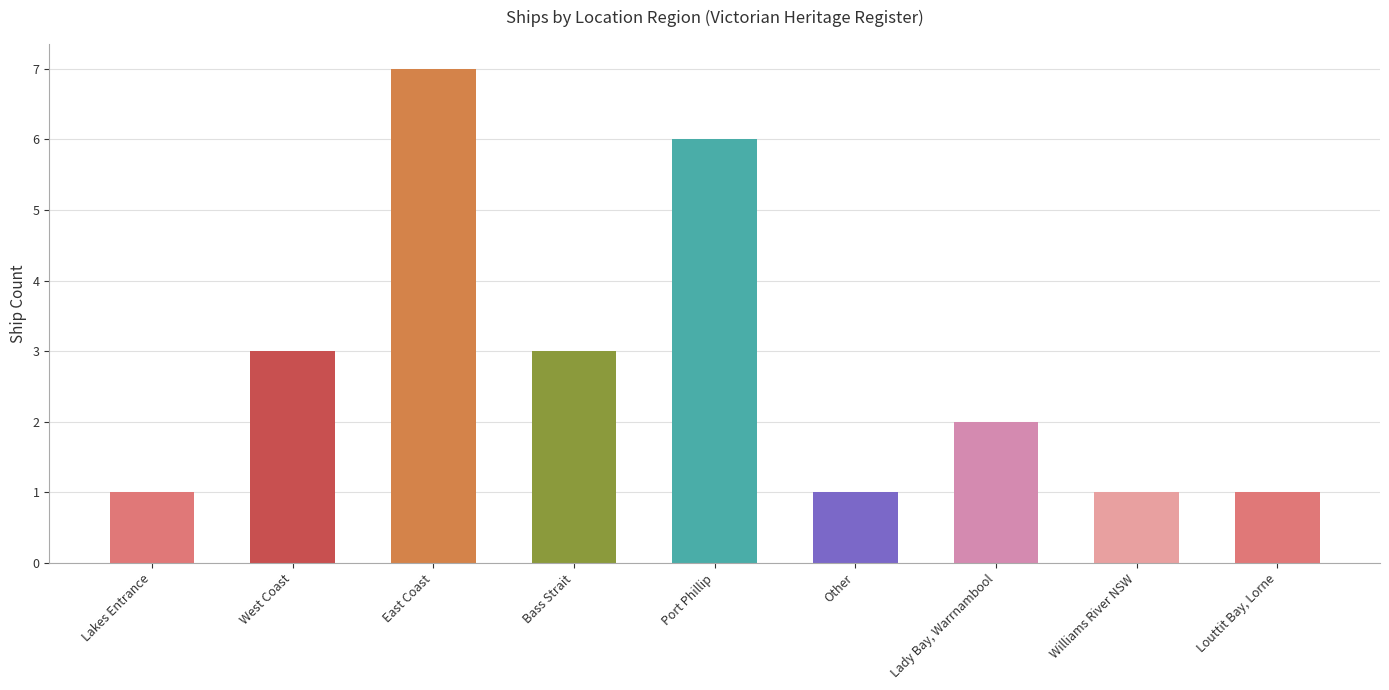

What is the value of the 1st bar from the left?

1